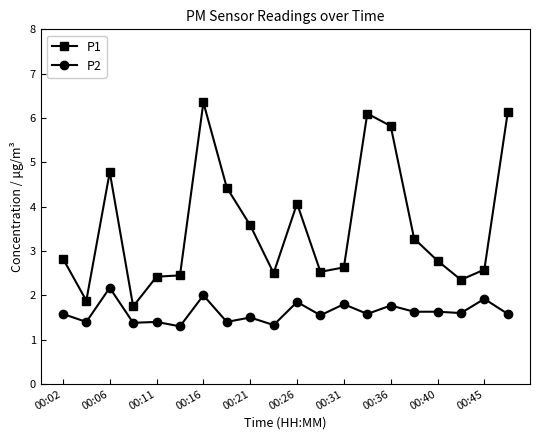

Which series has the widest spread of values?

P1